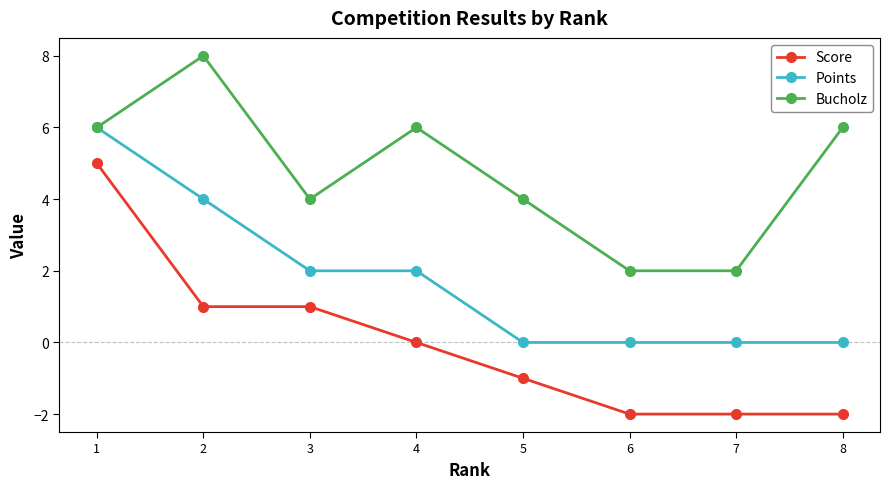

Which series has the largest total across all categories?

Bucholz